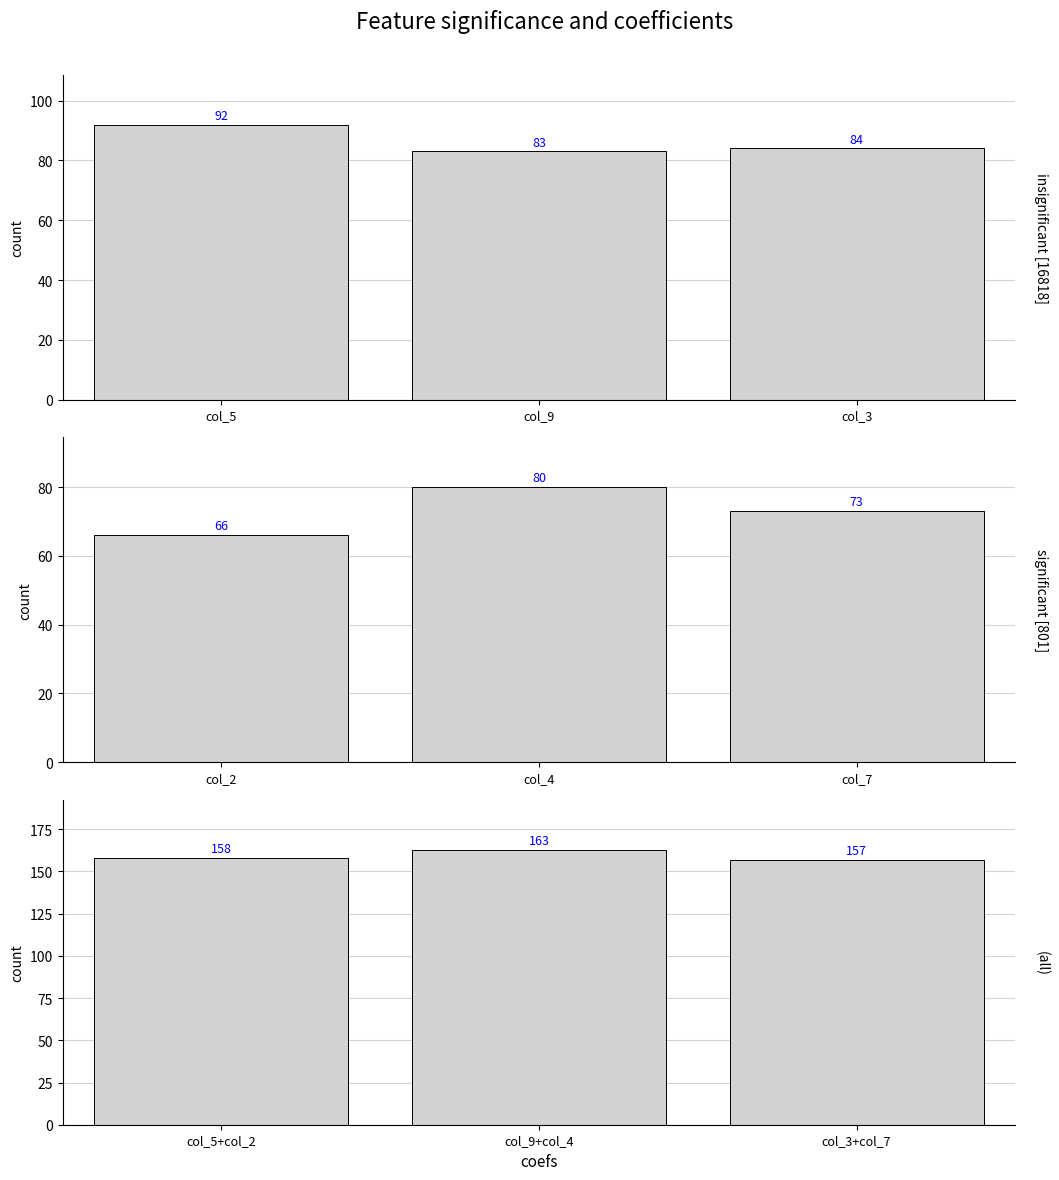

Rank the series at col_9 from highest to lowest value.

(all), insignificant [16818], significant [801]